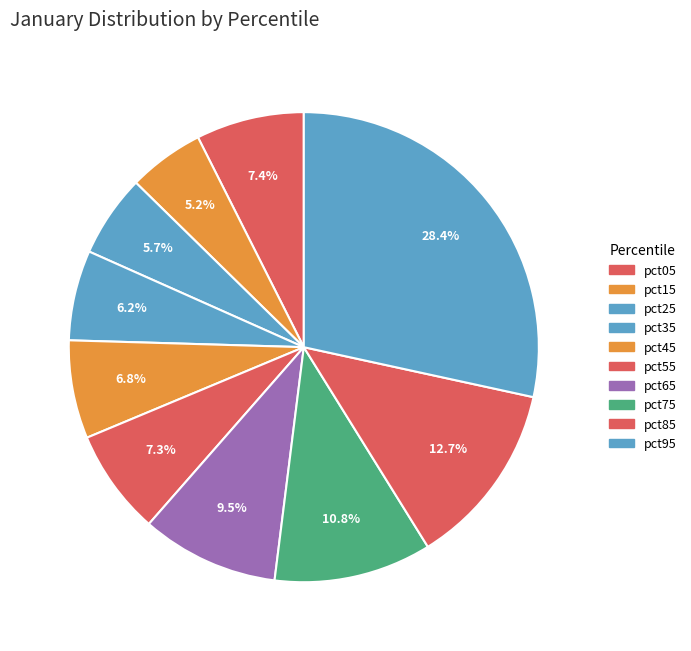

How many segments does this pie chart have?

10